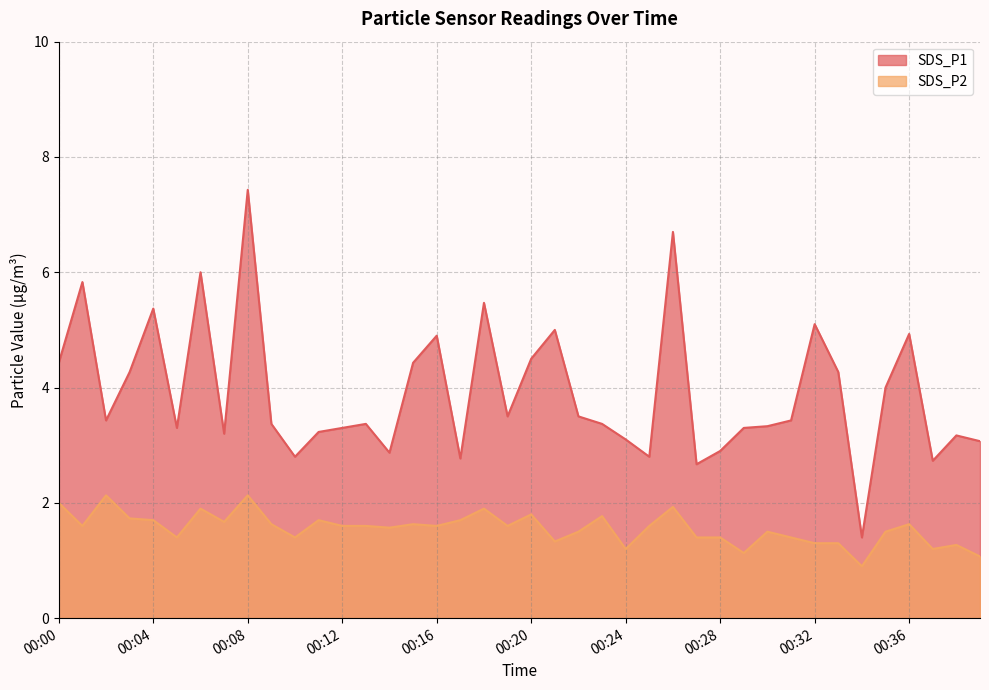

What is the difference between the second highest and minimum values in the SDS_P2 series?

1.2